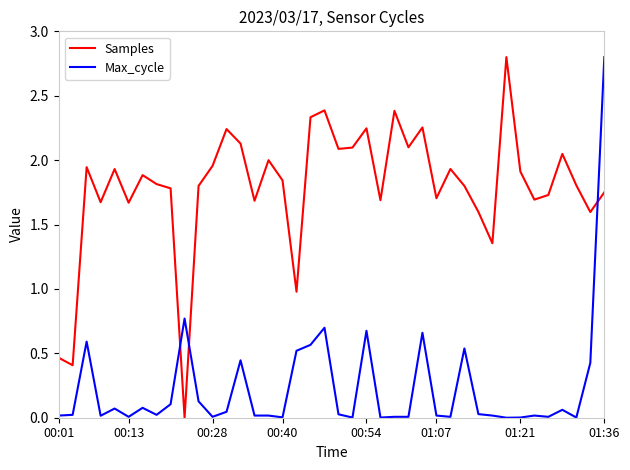

What are all the series names shown in the legend?

Samples, Max_cycle